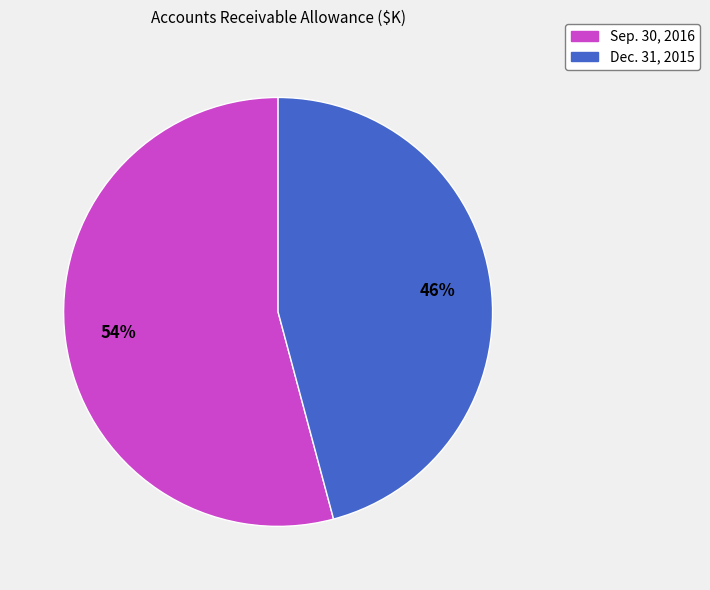

To the nearest percent, what percentage of the pie is Dec. 31, 2015?

46%